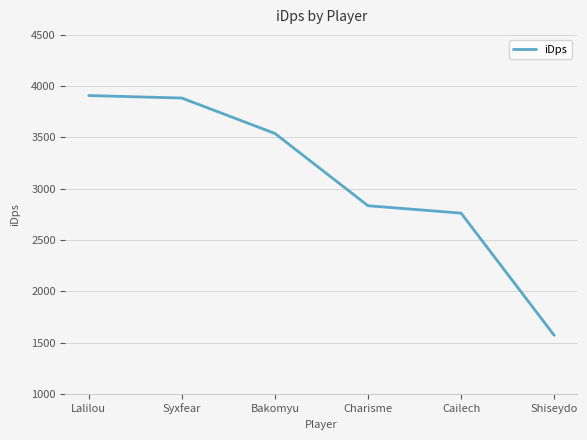

True or false: the data shows 2761.9 at Cailech.

True